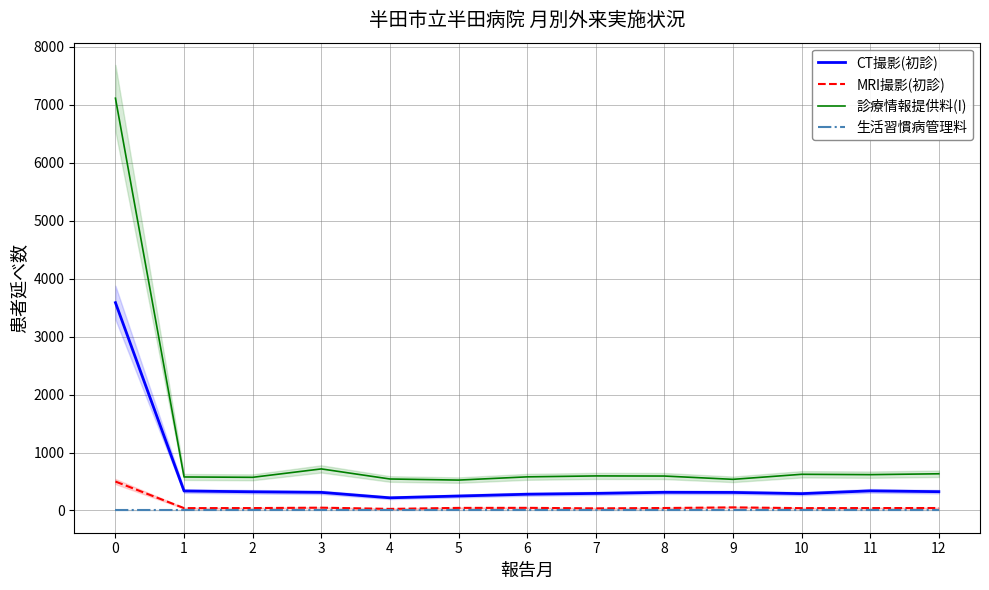

What is the difference between the highest and lowest values at 4?

543